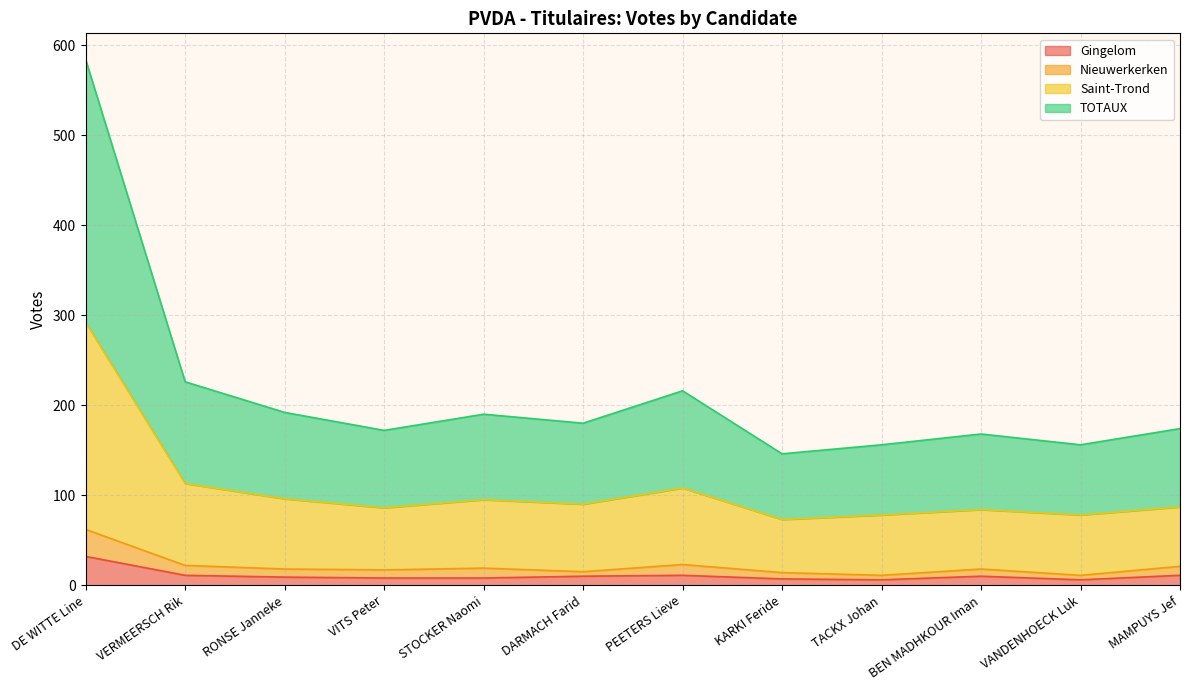

How many categories are shown in the chart?

12